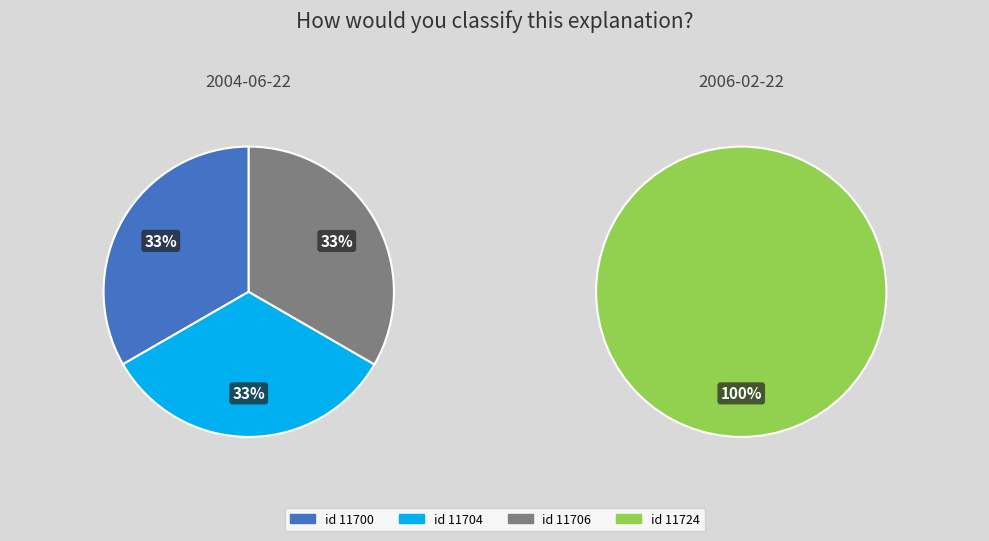

Do 2006-02-22 and 2004-06-22 together represent more than half of the pie?

Yes